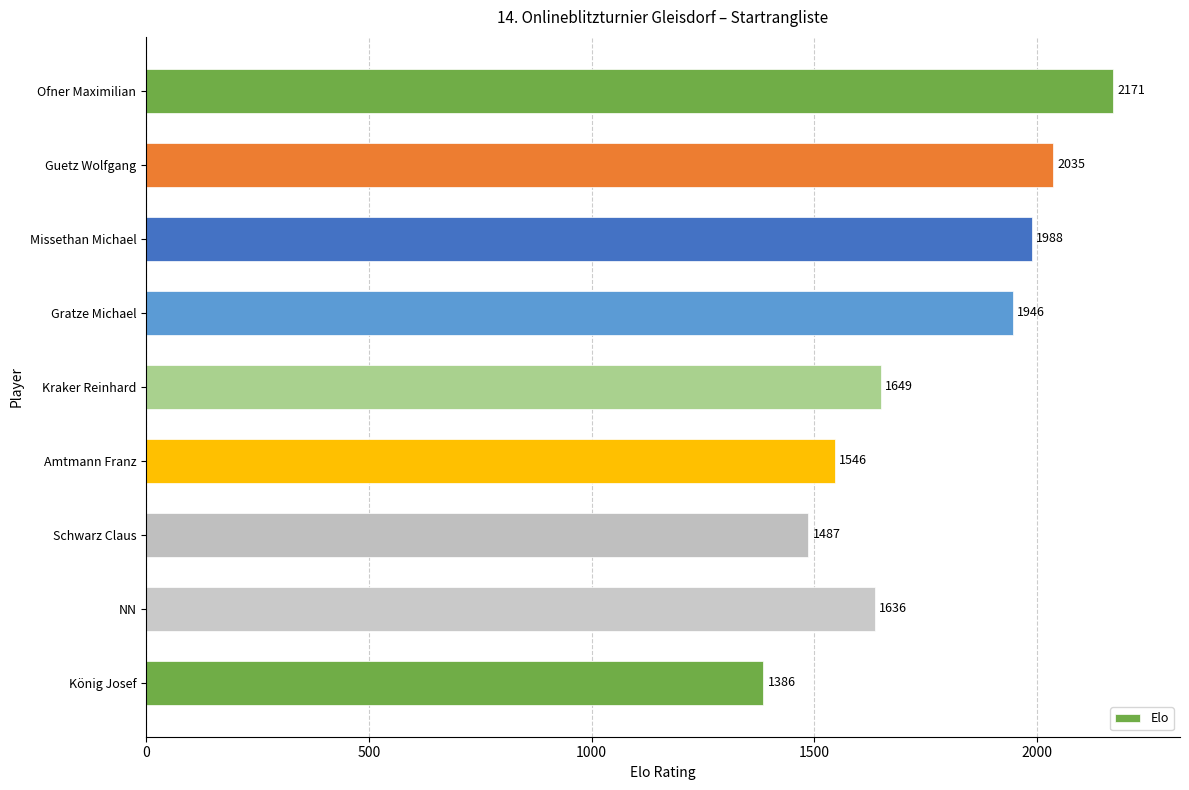

At which label is the value closest to 1778?

Kraker Reinhard